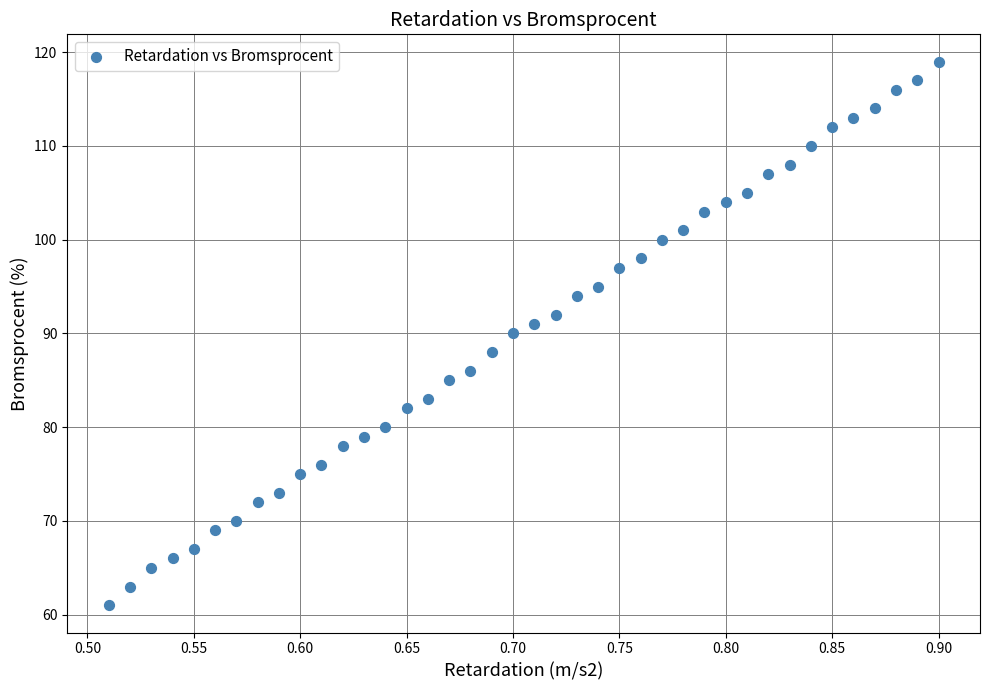

What is the range of Y values (max minus min)?

58